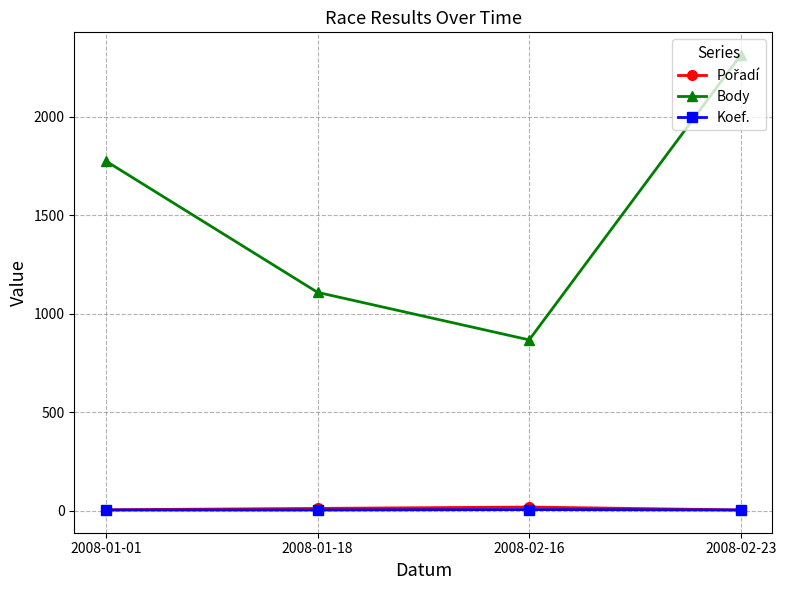

Where is the first local minimum for Body?

2008-02-16